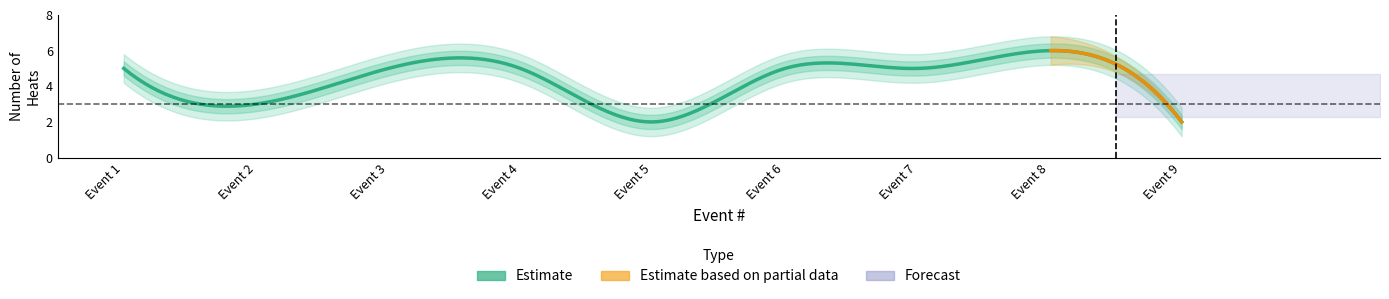

At which label does heat first exceed 3?

1